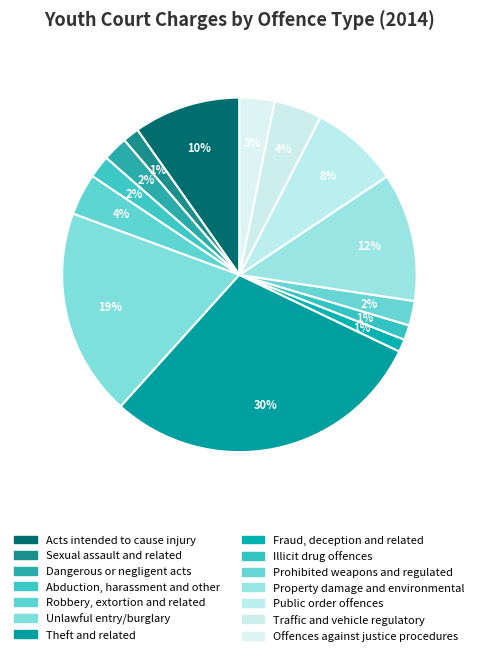

To the nearest percent, what portion does Public order offences represent?

8%